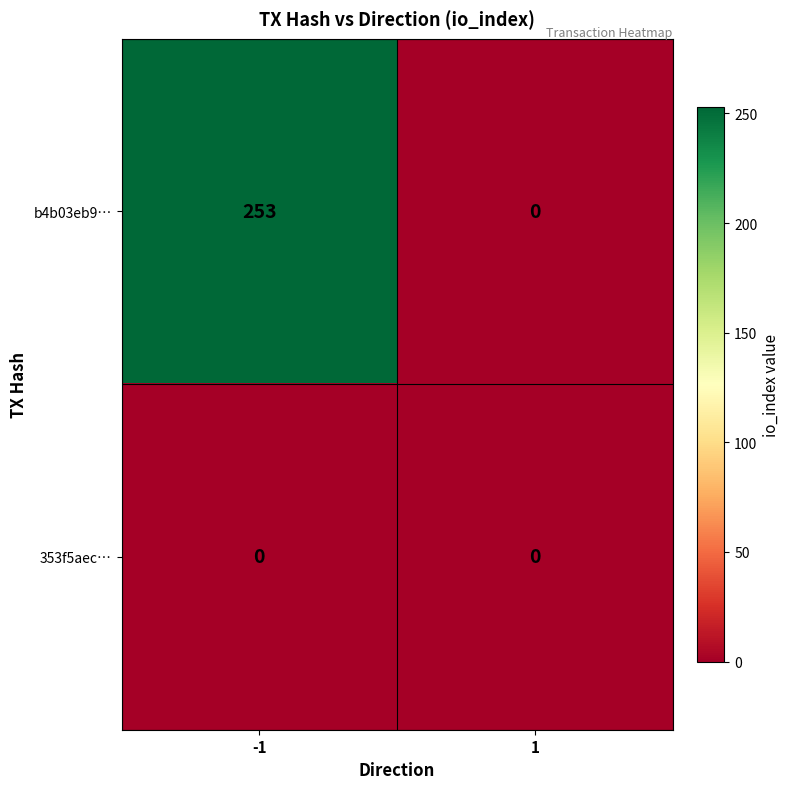

How many distinct data groups are displayed?

2